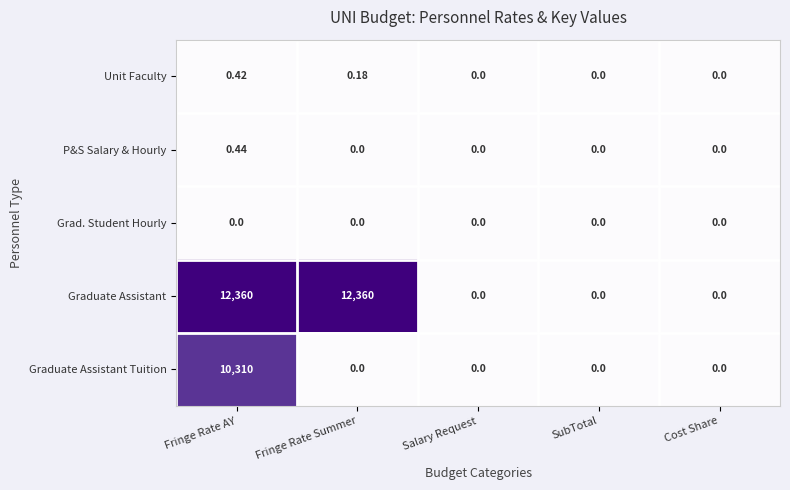

Which series has the widest spread of values?

Graduate Assistant